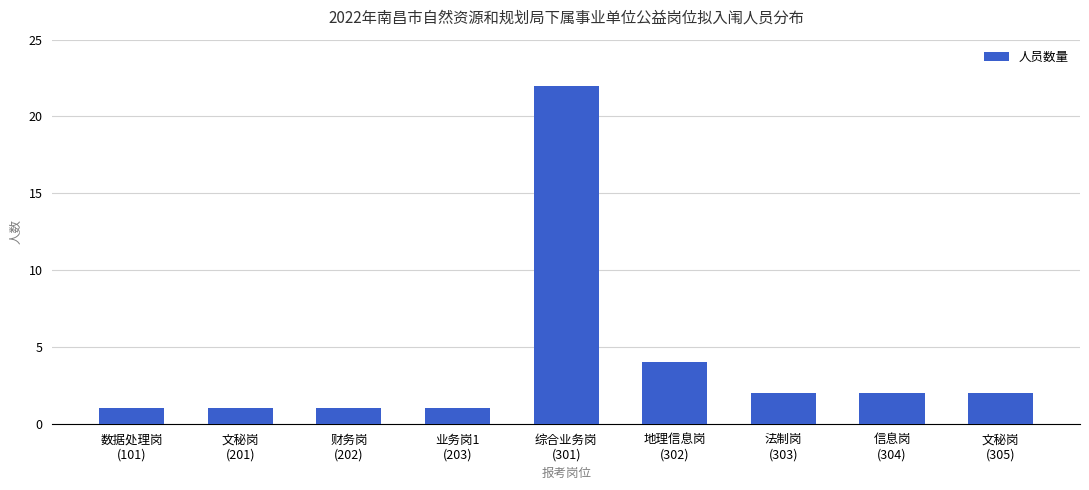

What is the maximum value shown in the chart?

22